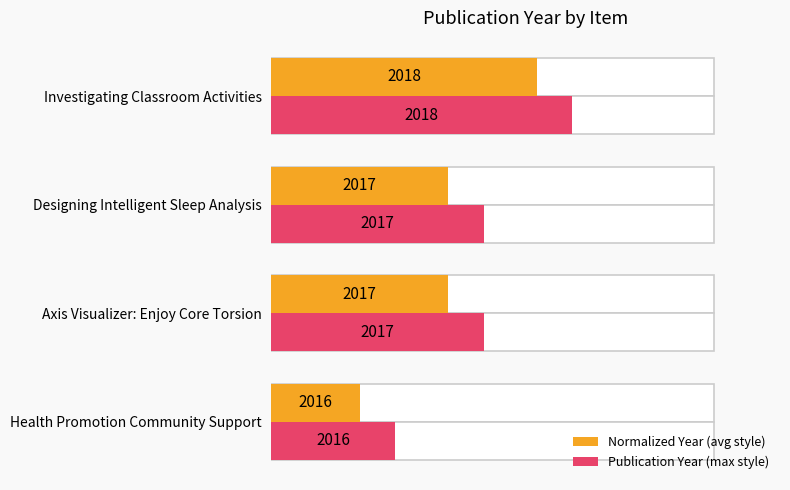

Rank the series by their maximum value, from lowest to highest.

Normalized Year (avg style), Publication Year (max style)